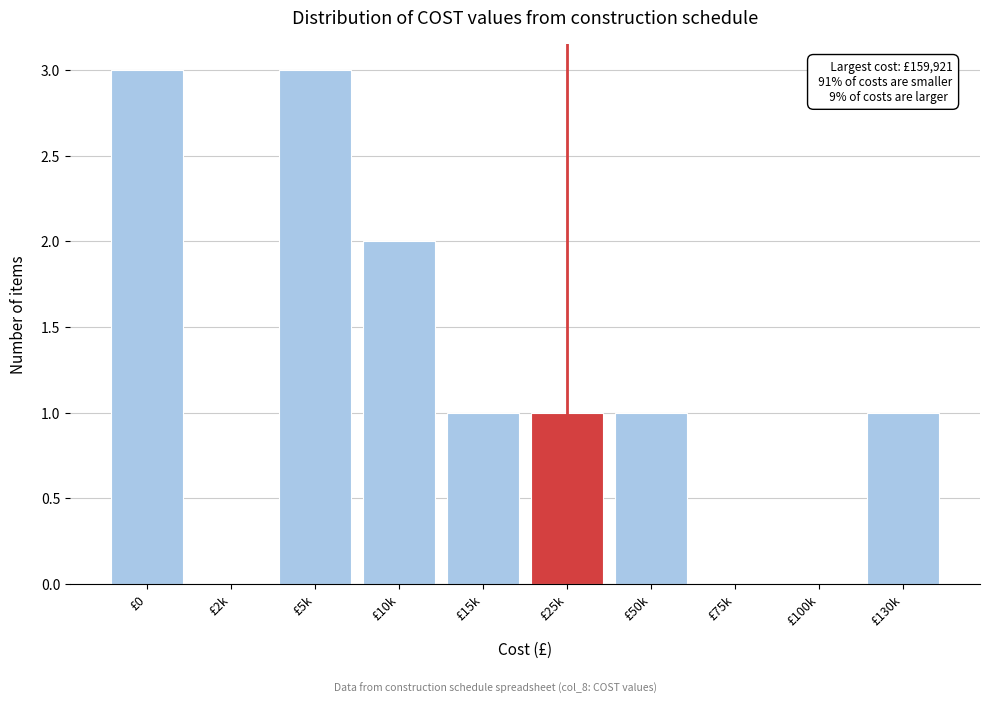

Reading left to right, list all the values displayed in this chart.

£0=3	£2k=0	£5k=3	£10k=2	£15k=1	£25k=1	£50k=1	£75k=0	£100k=0	£130k=1